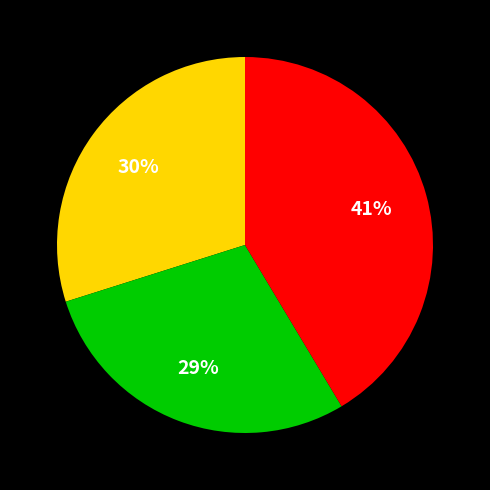

Does any single category account for the majority?

No